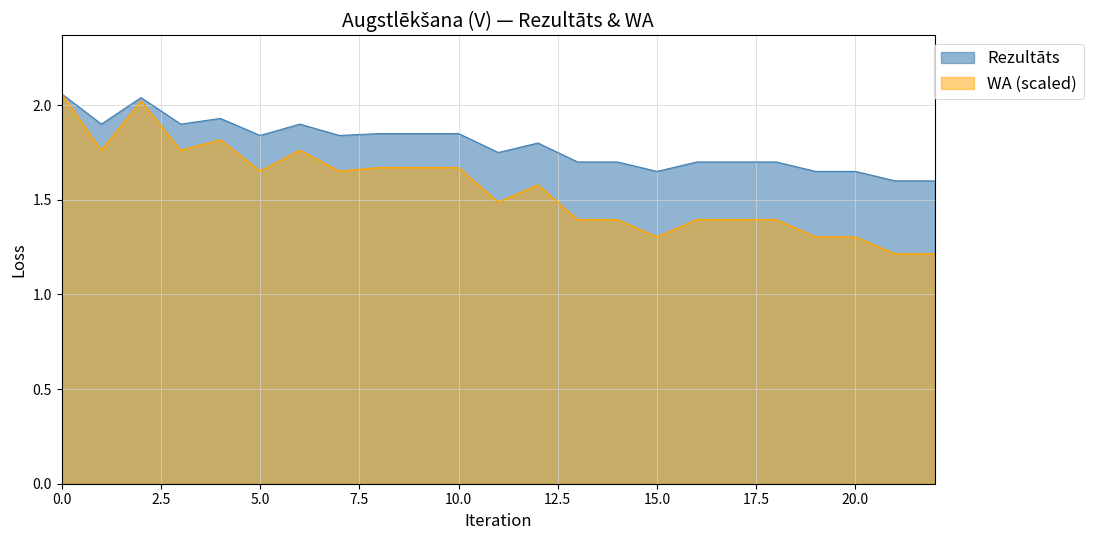

Which series has the widest spread of values?

WA (scaled)